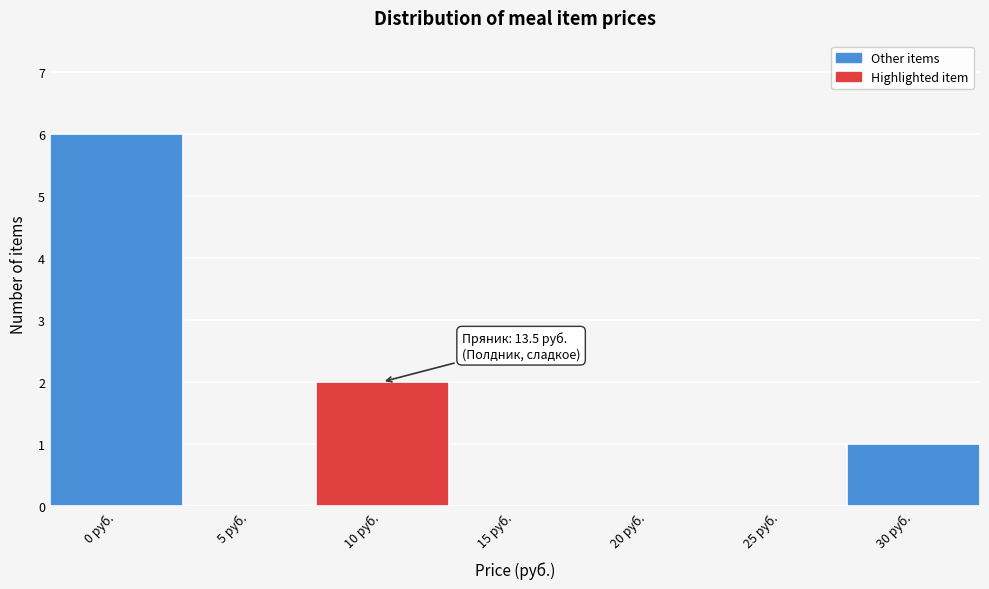

Reading left to right, transcribe all the data shown in this chart.

0 руб.=6	5 руб.=0	10 руб.=2	15 руб.=0	20 руб.=0	25 руб.=0	30 руб.=1